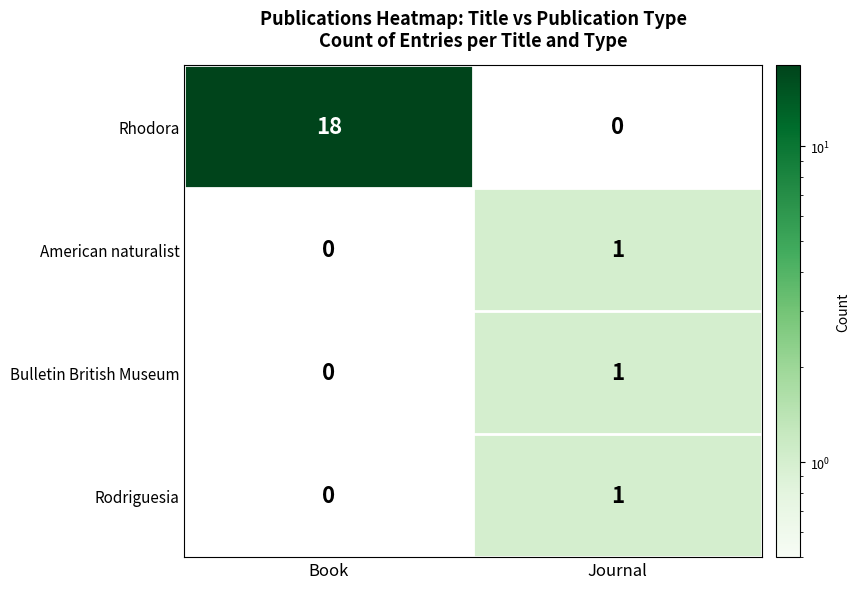

Count the number of data series in this chart.

4